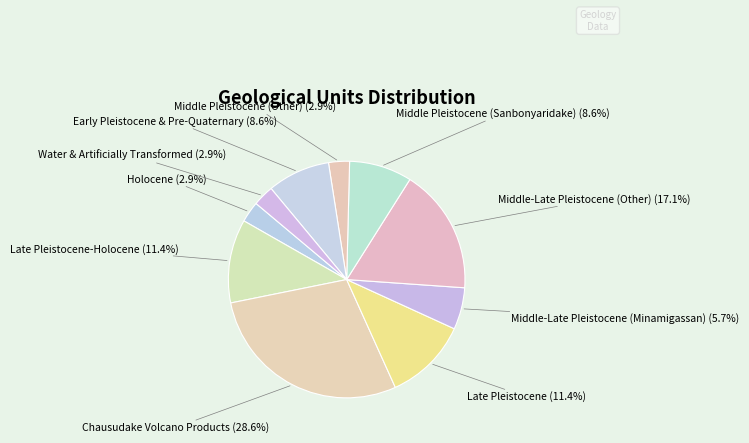

Approximately how many times larger is the value at Middle-Late Pleistocene (Minamigassan) compared to Late Pleistocene-Holocene?

0.5